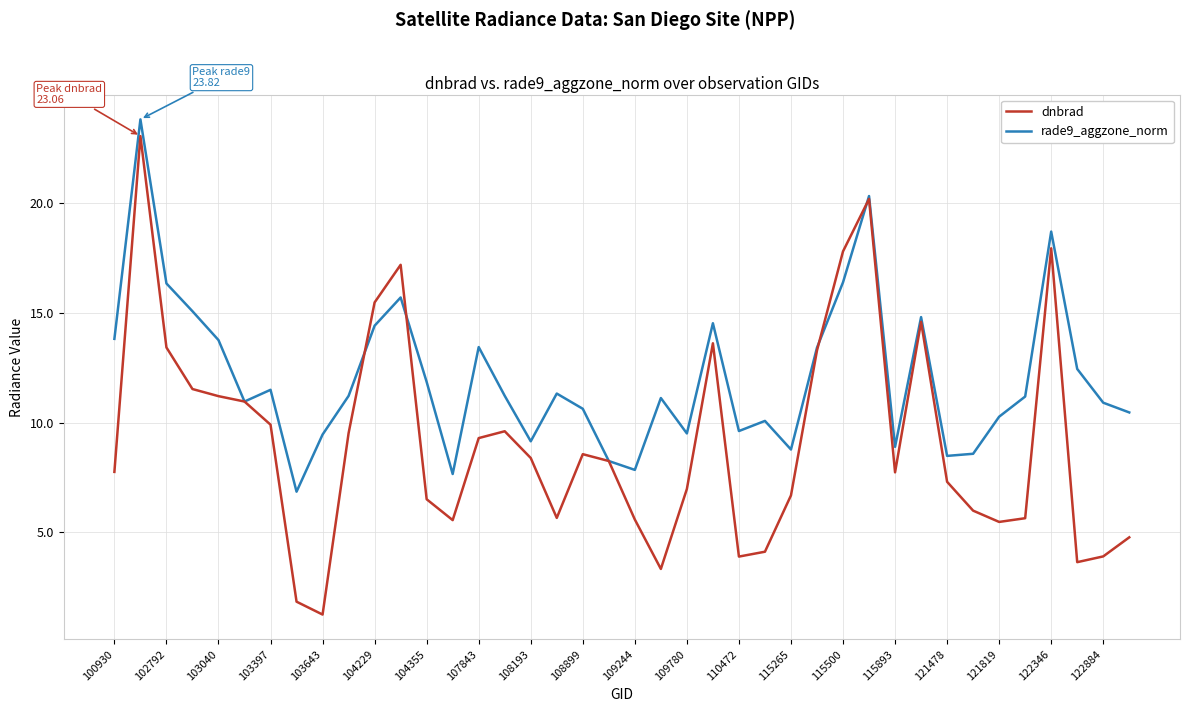

What is the minimum value shown in the chart?

1.2